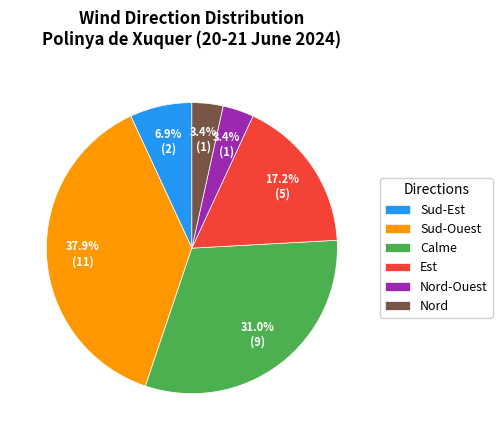

Combined, do Calme and Sud-Est account for over 50%?

No